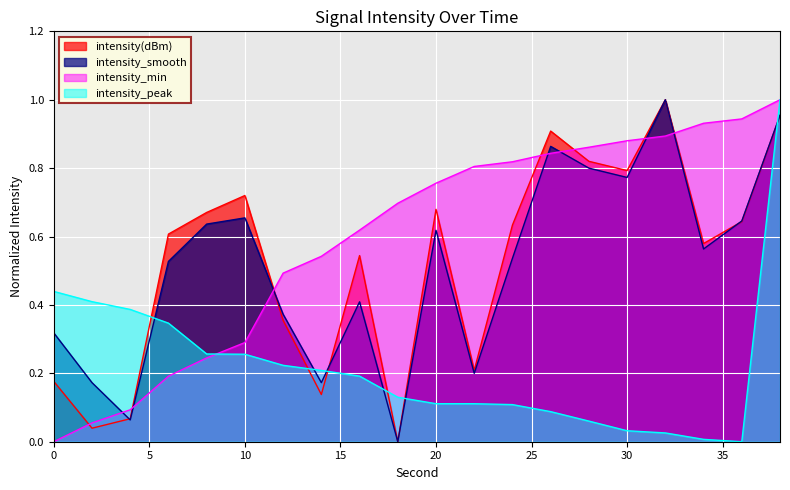

In intensity_smooth, how many points are lower than both neighbors (excluding endpoints)?

6